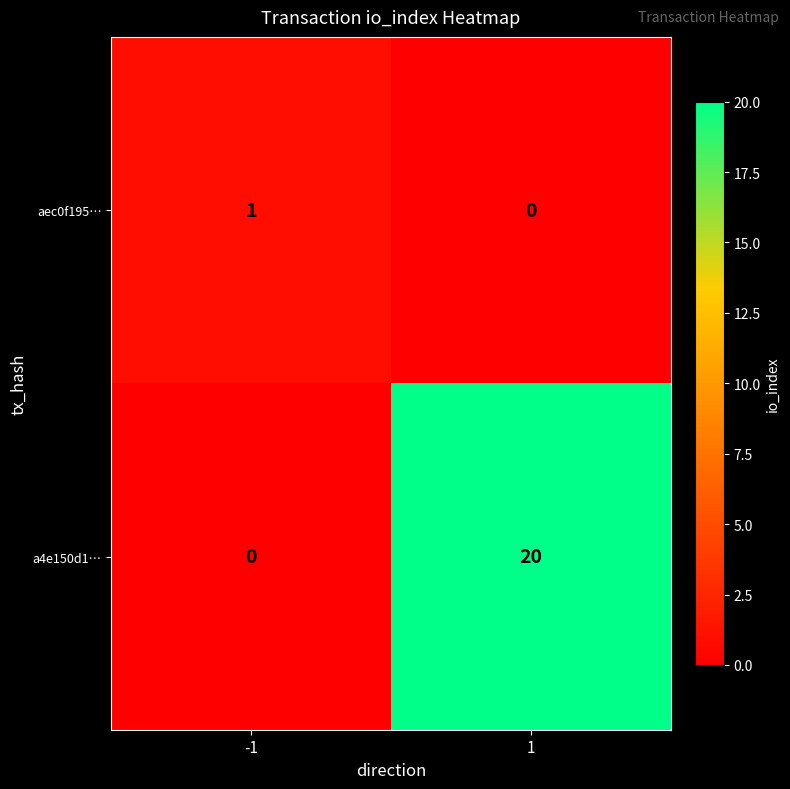

Which series has the widest spread of values?

a4e150d1…